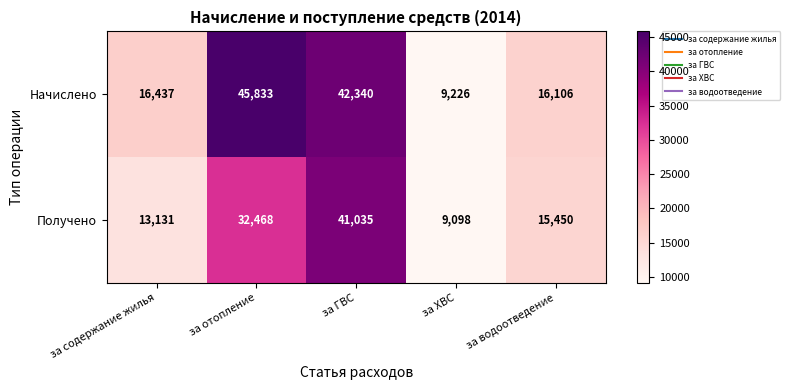

How many categories are shown in the chart?

5